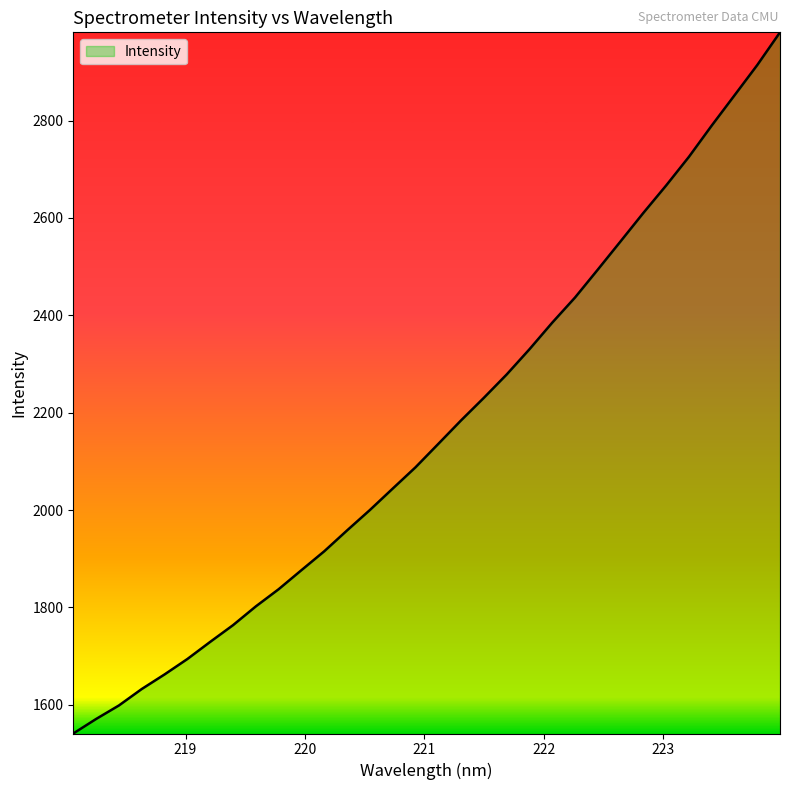

True or false: the data has more than 1 interior local peaks.

False